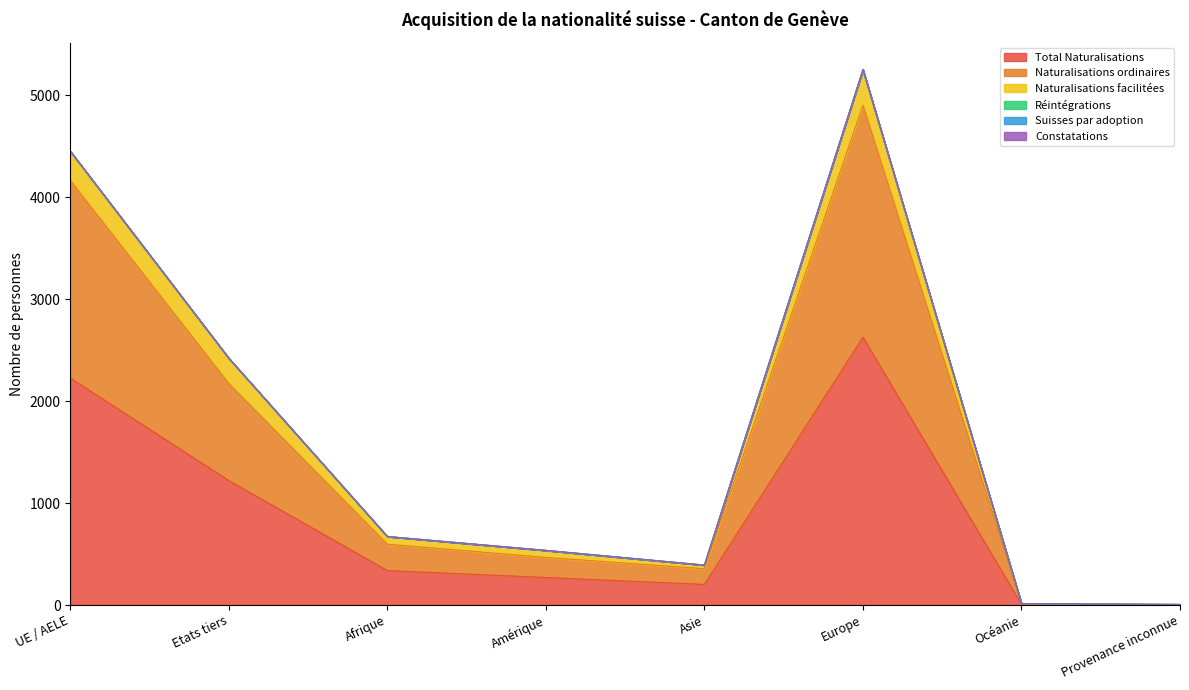

At which label does Total Naturalisations first exceed 338?

UE / AELE